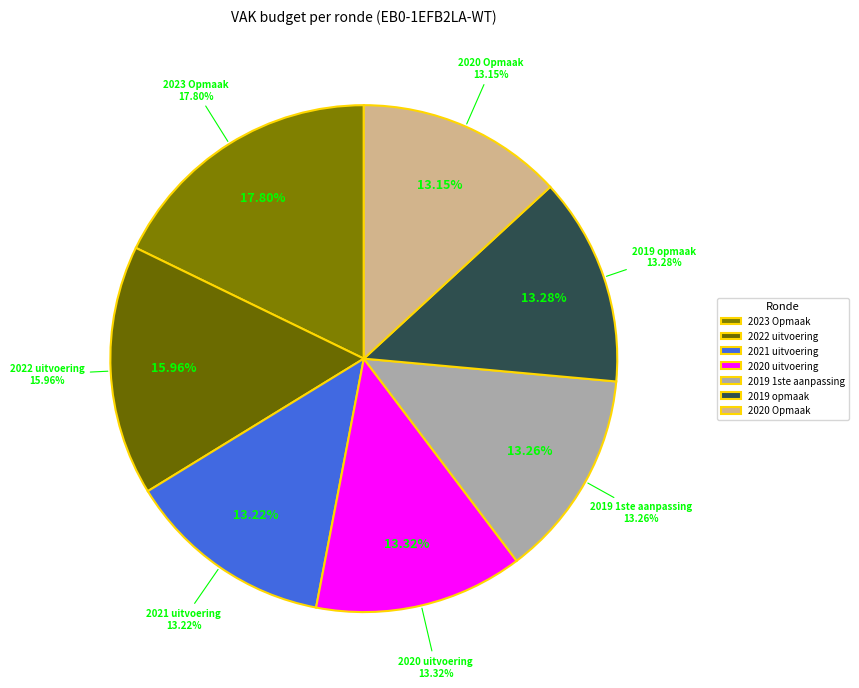

To the nearest percent, what percentage of the pie is 2020 Opmaak?

13%